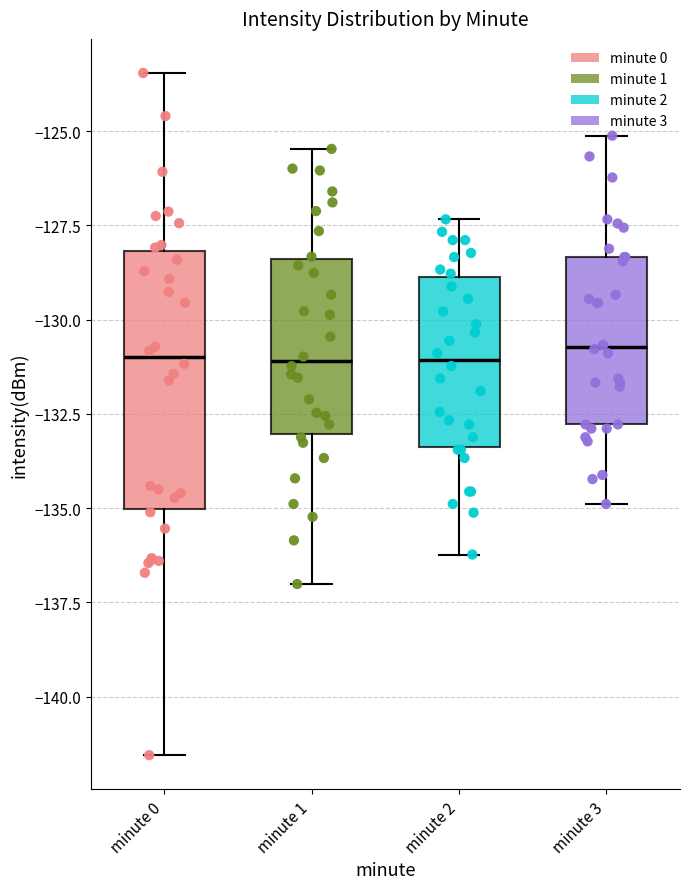

Where does the lower whisker of the box for minute 0 end on the y-axis? The values are not printed on the chart, so give them approximately, as read against the axis.

-141.5